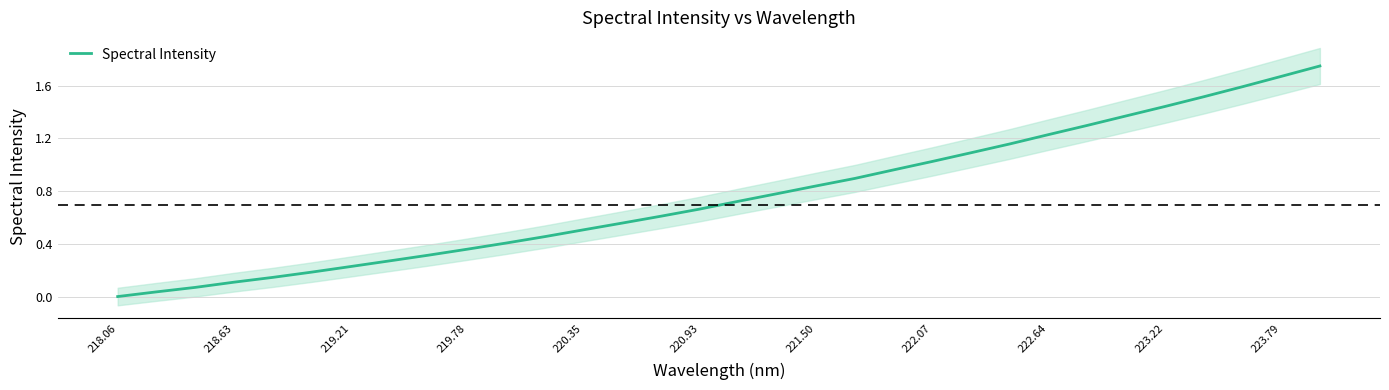

The value of Spectral Intensity at 220.35 is 0.5. True or false?

True